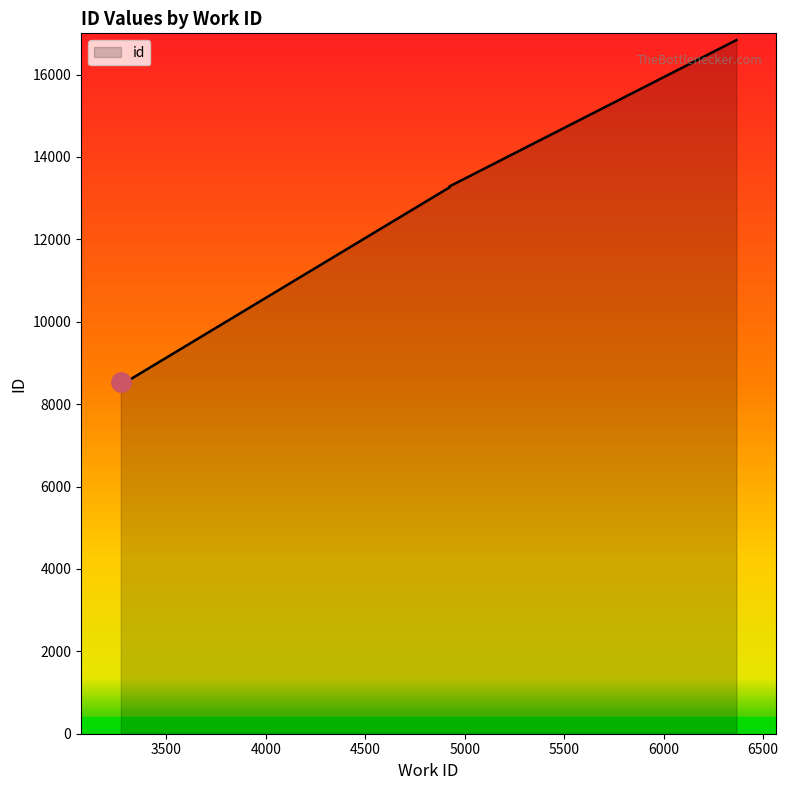

Rank the categories by value from lowest to highest.

3271, 3310, 4924, 4924, 4924, 4924, 4924, 4924, 6366